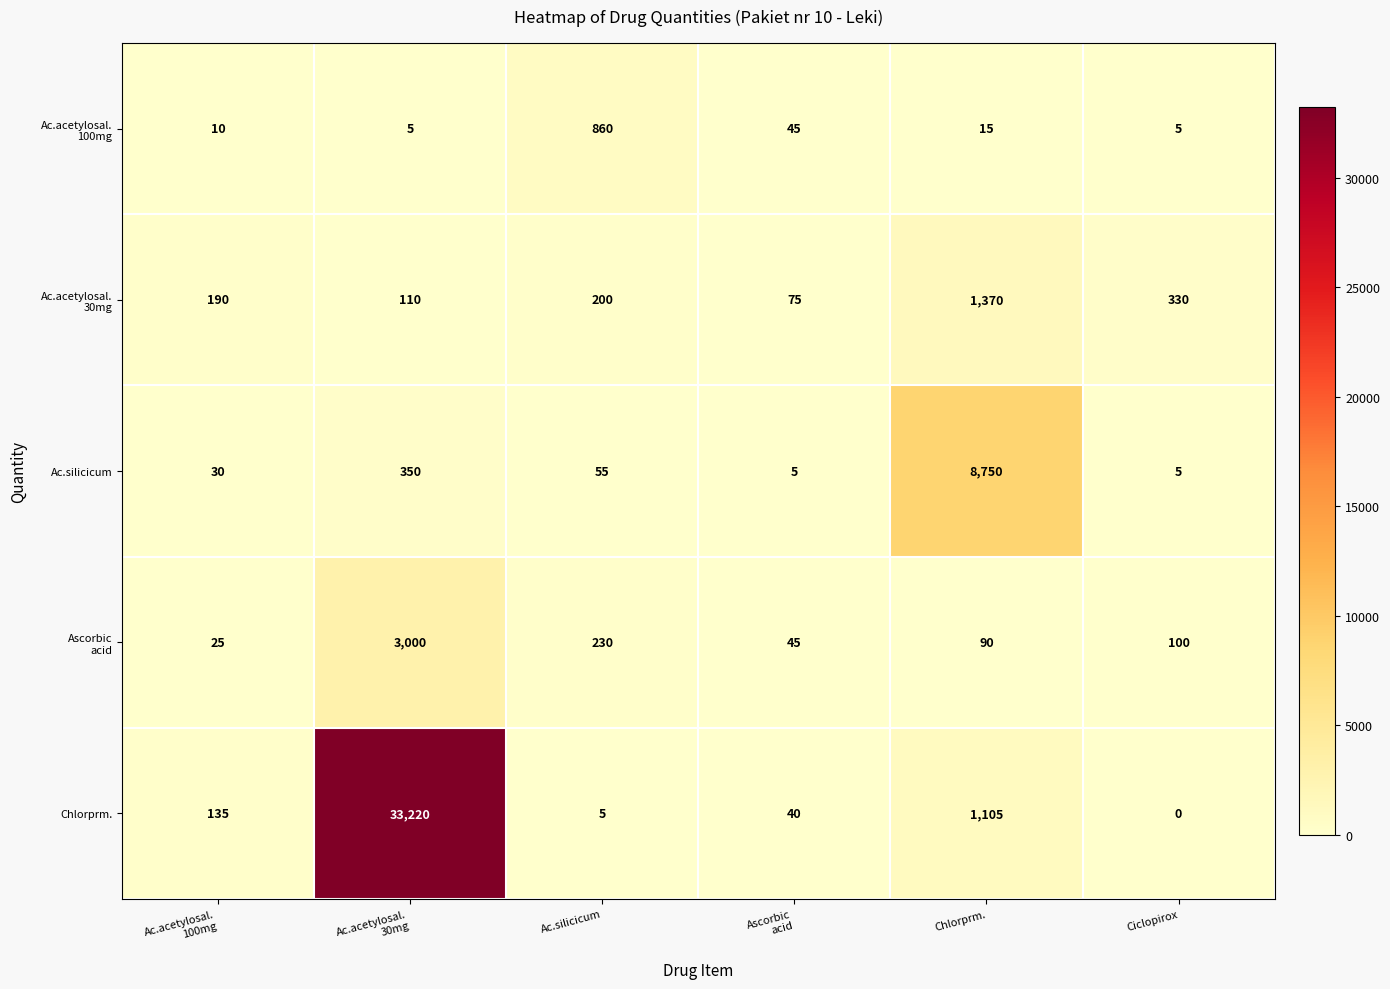

How many categories are shown in the chart?

6